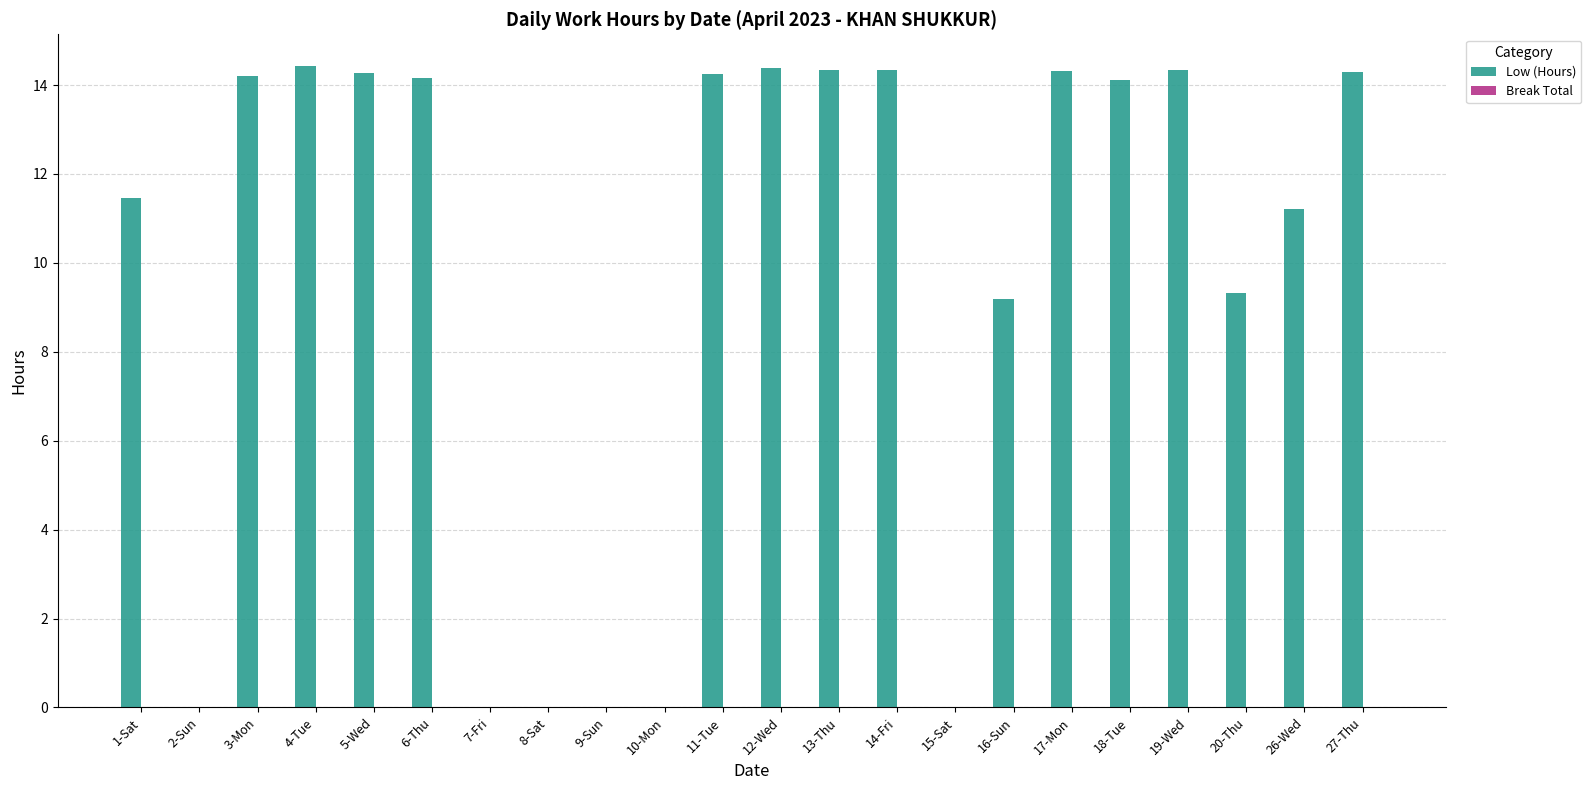

What is the change in value from 13-Thu to 15-Sat?

-14.3